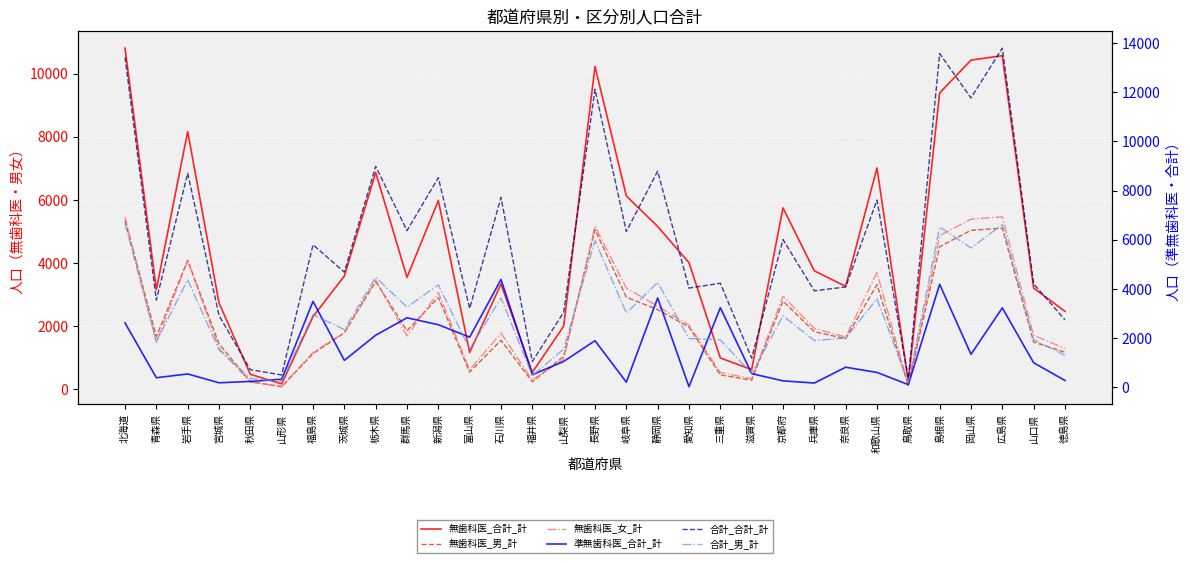

What is the label of the 1st point from the left?

北海道